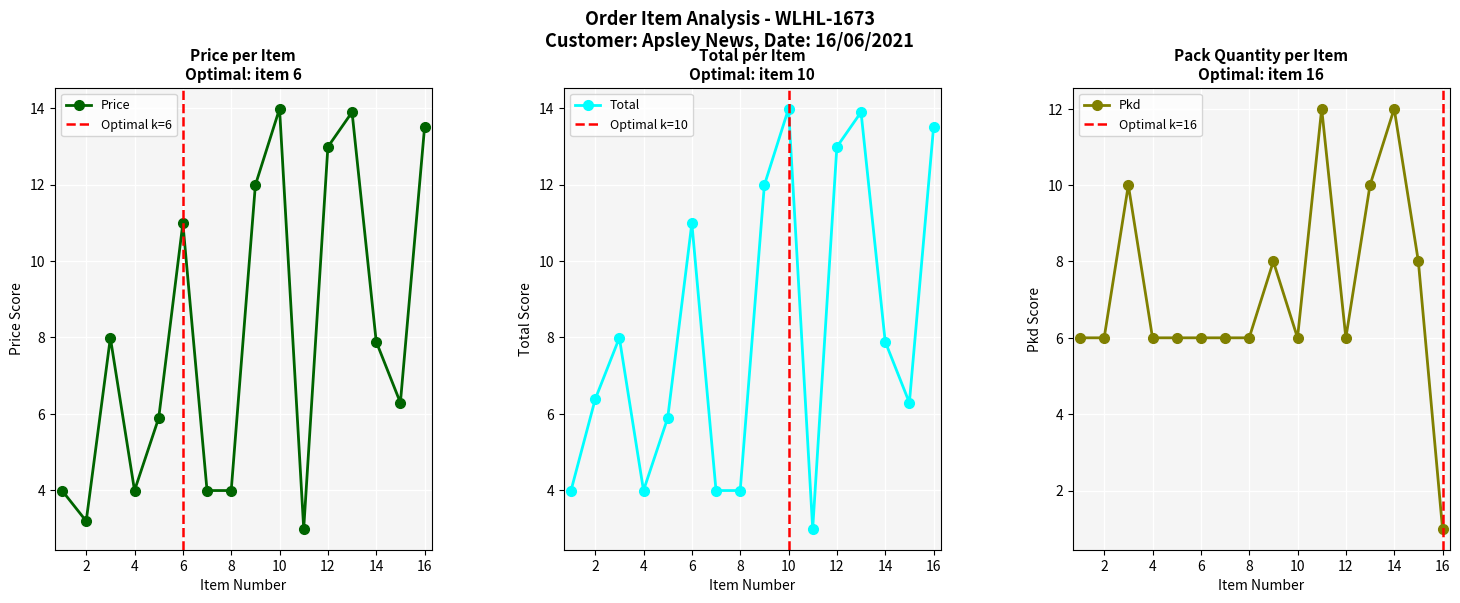

At which label does Pkd reach its minimum?

16